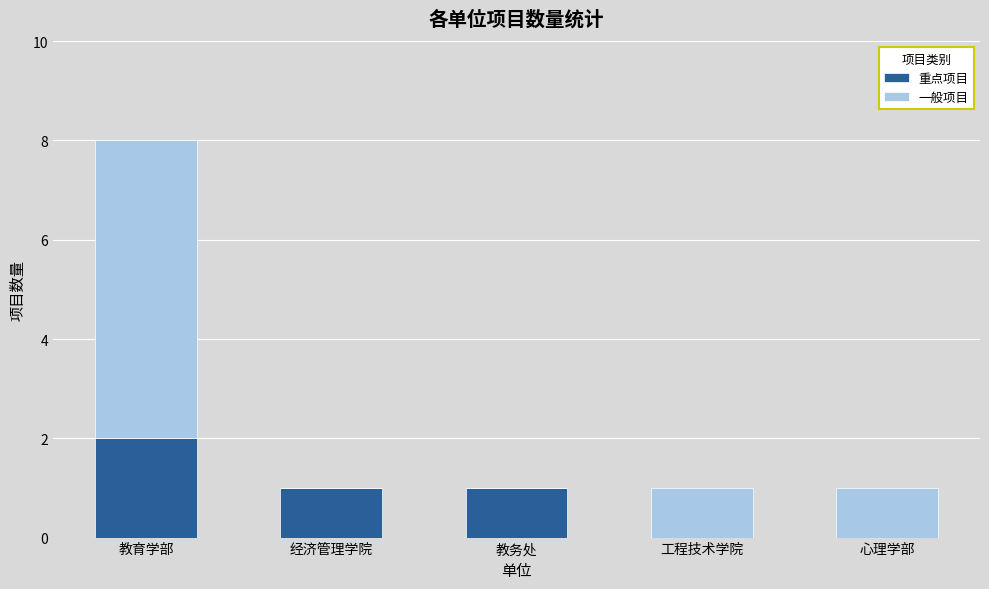

Does the chart contain stacked bars?

Yes